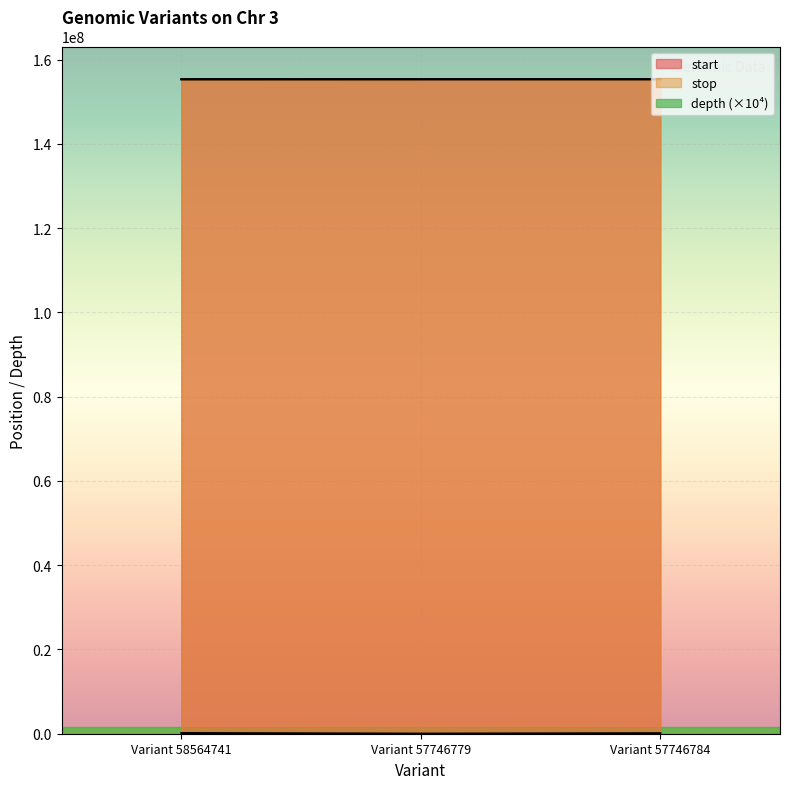

What is the difference between the stop values at Variant 58564741 and Variant 57746784?

5016